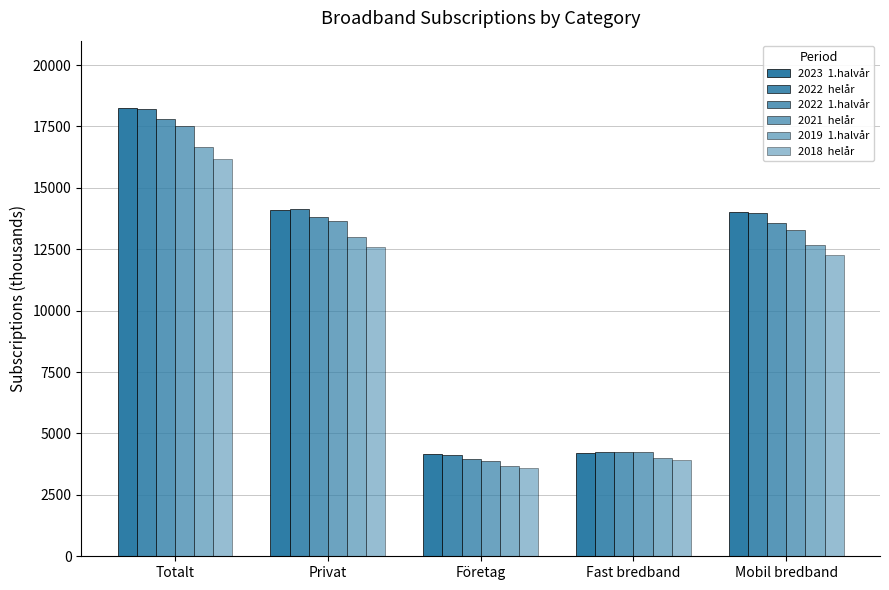

Does the chart contain stacked bars?

No